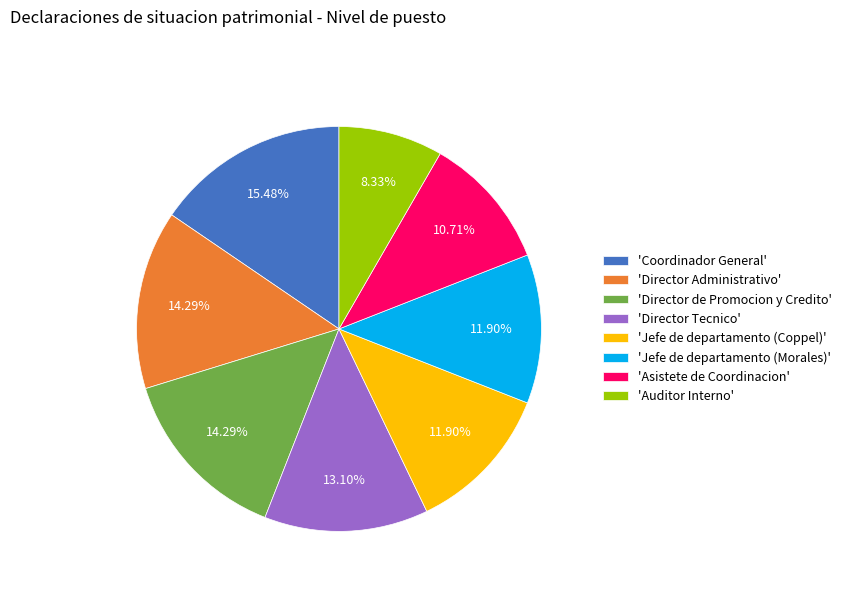

To the nearest percent, what is the average slice percentage?

12%